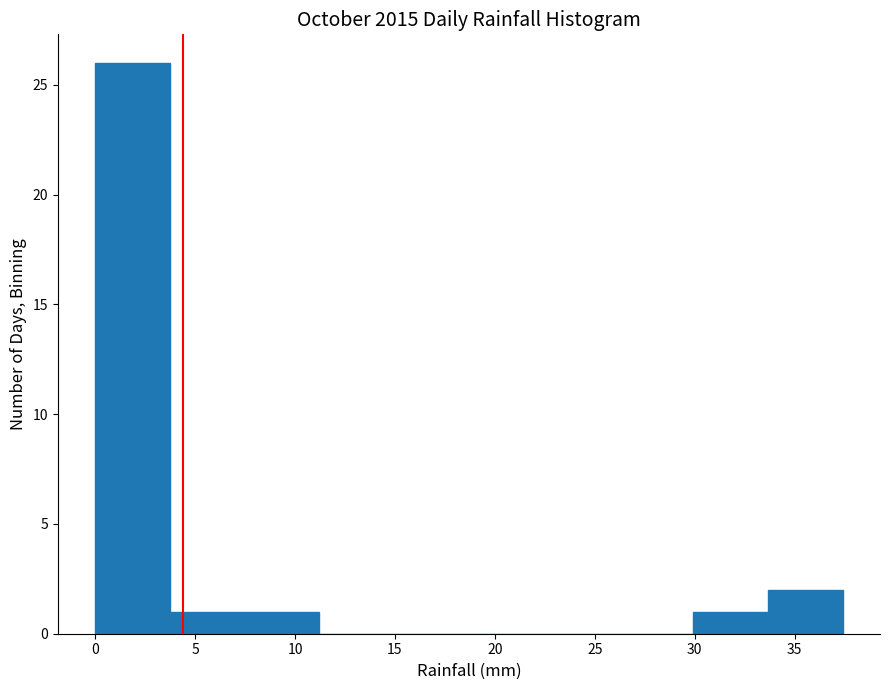

How tall is the bar that spans 30.0 to 33.5 on the x-axis? Neither the bar edges nor the heights are printed on the chart, so give them approximately, as read against the axes.

1